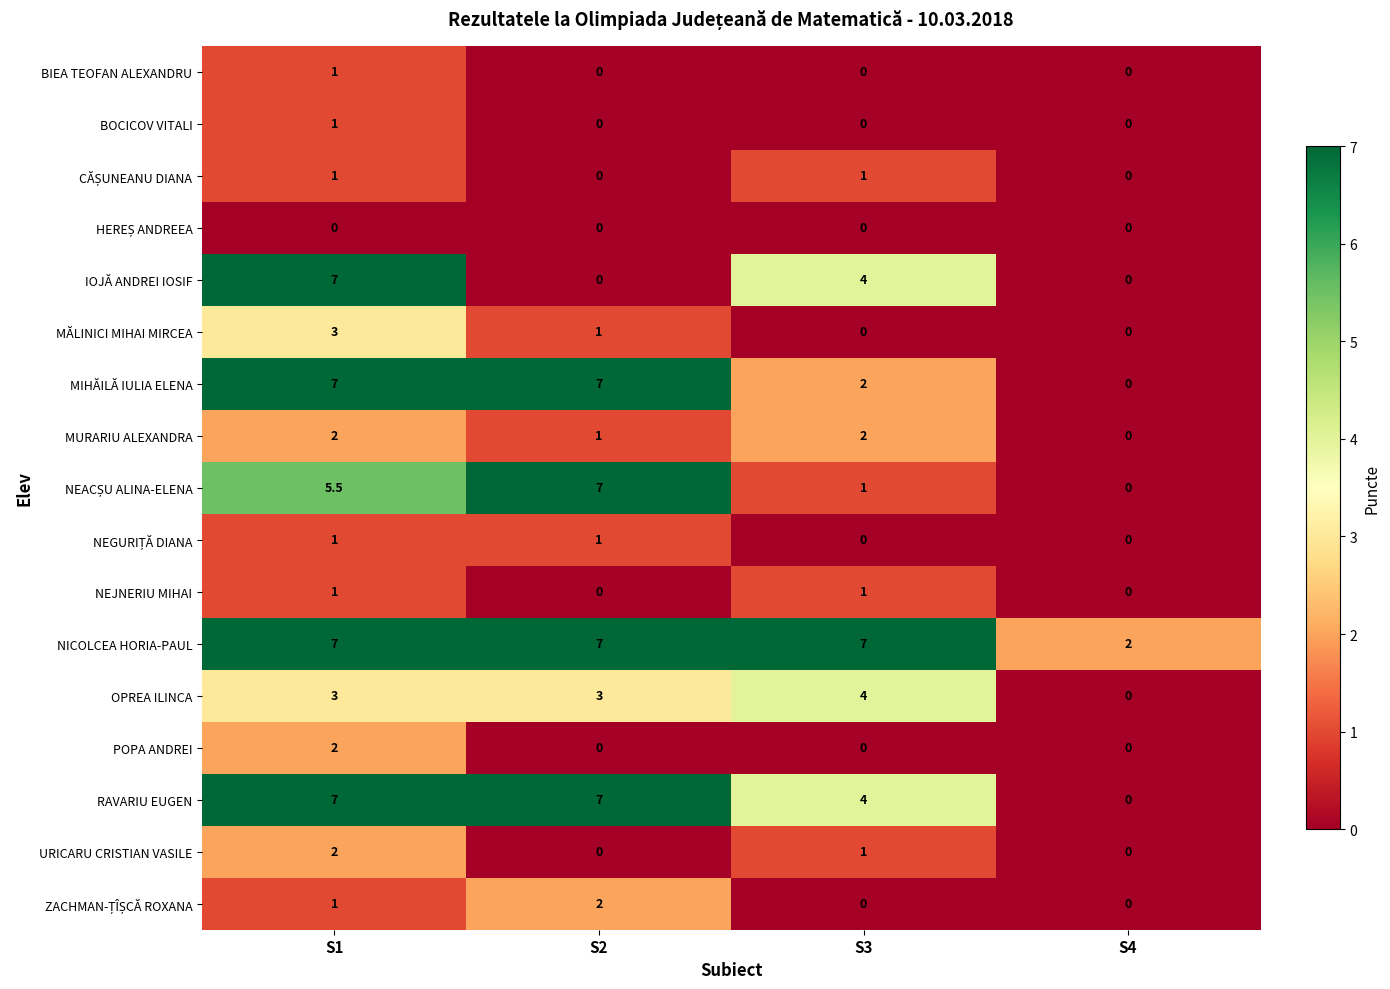

The URICARU CRISTIAN VASILE series shows -1.1 at S2. True or false?

False